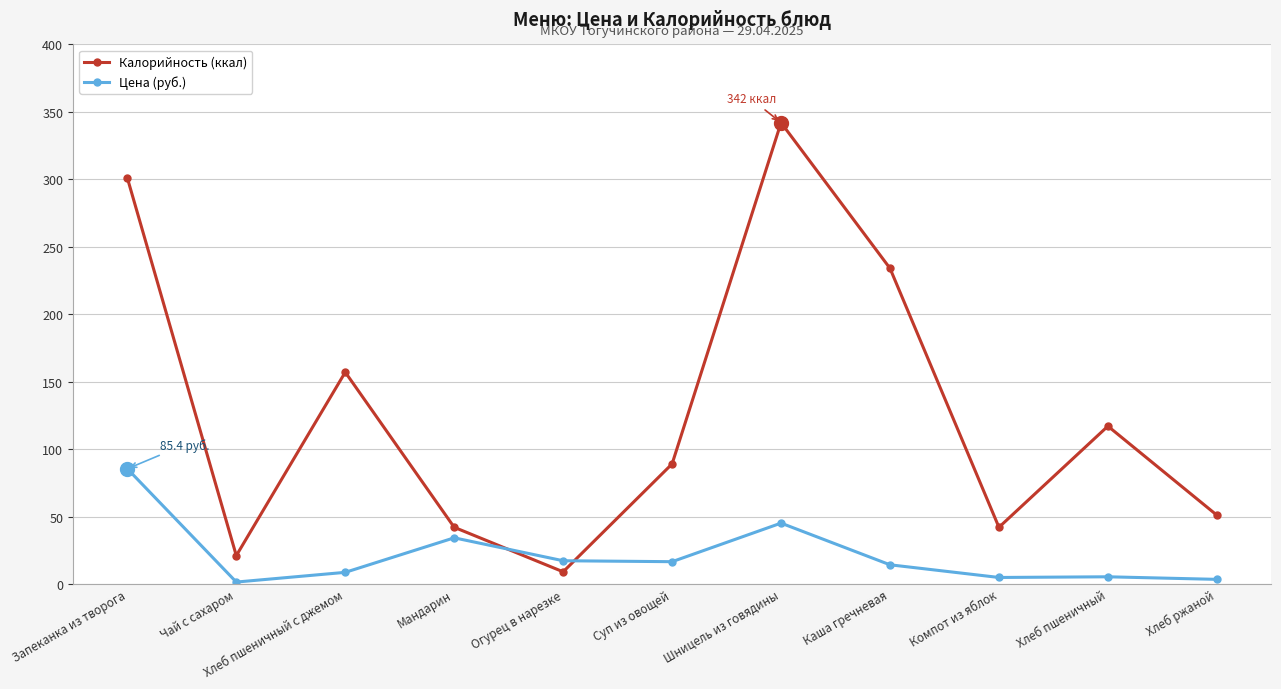

At which label does Цена (руб.) first exceed 14?

Запеканка из творога